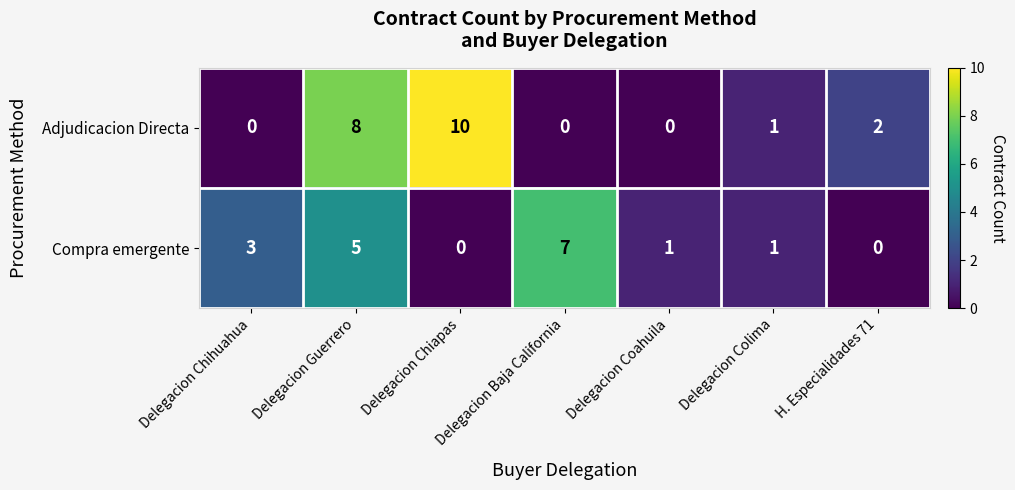

Rank the series by their maximum value, from highest to lowest.

Adjudicacion Directa, Compra emergente